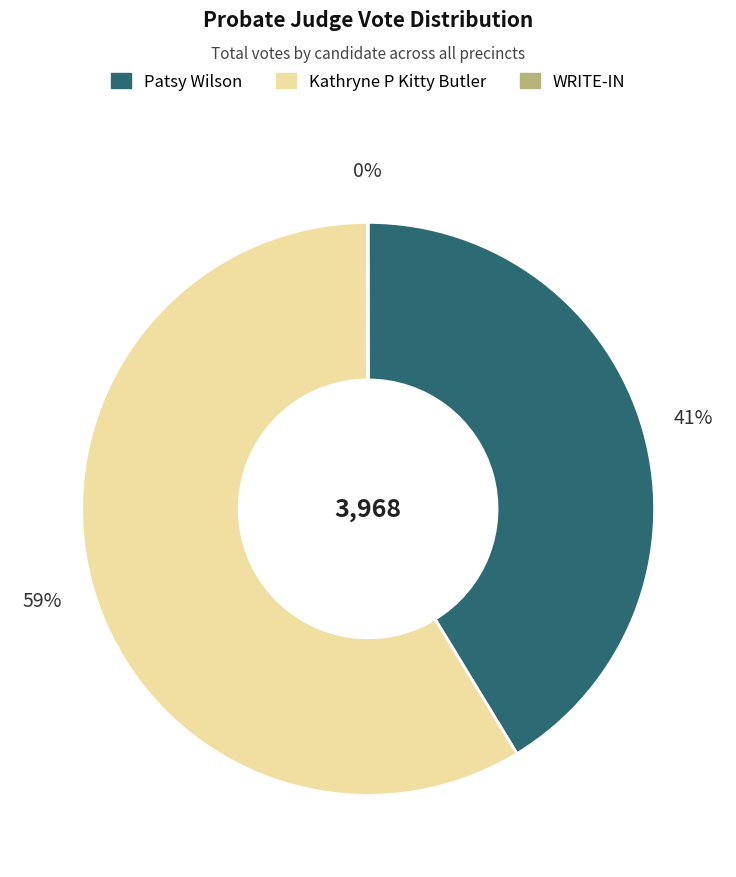

What is the ratio of the value at Kathryne P Kitty Butler to the value at Patsy Wilson?

1.4